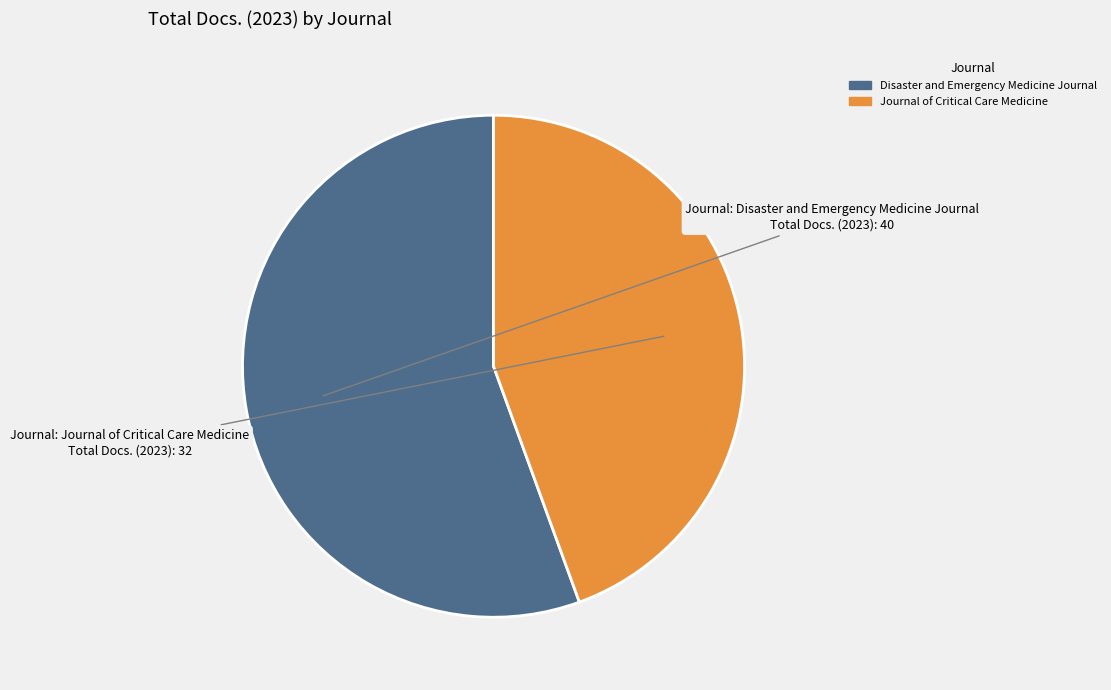

Which slice is the largest?

Disaster and Emergency Medicine Journal